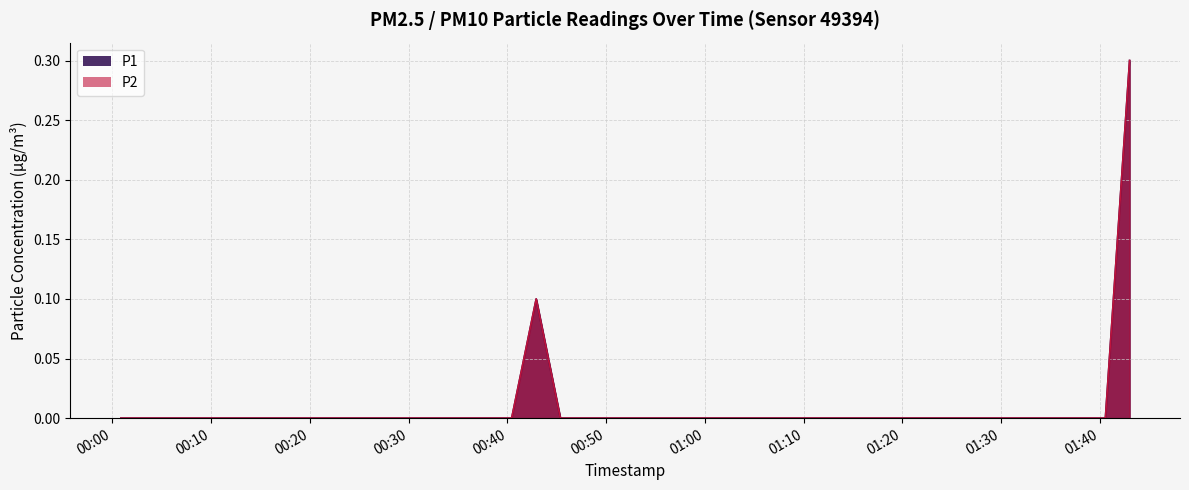

True or false: P1 has a value of 0.2 at 2023-06-19T01:12:58.

False